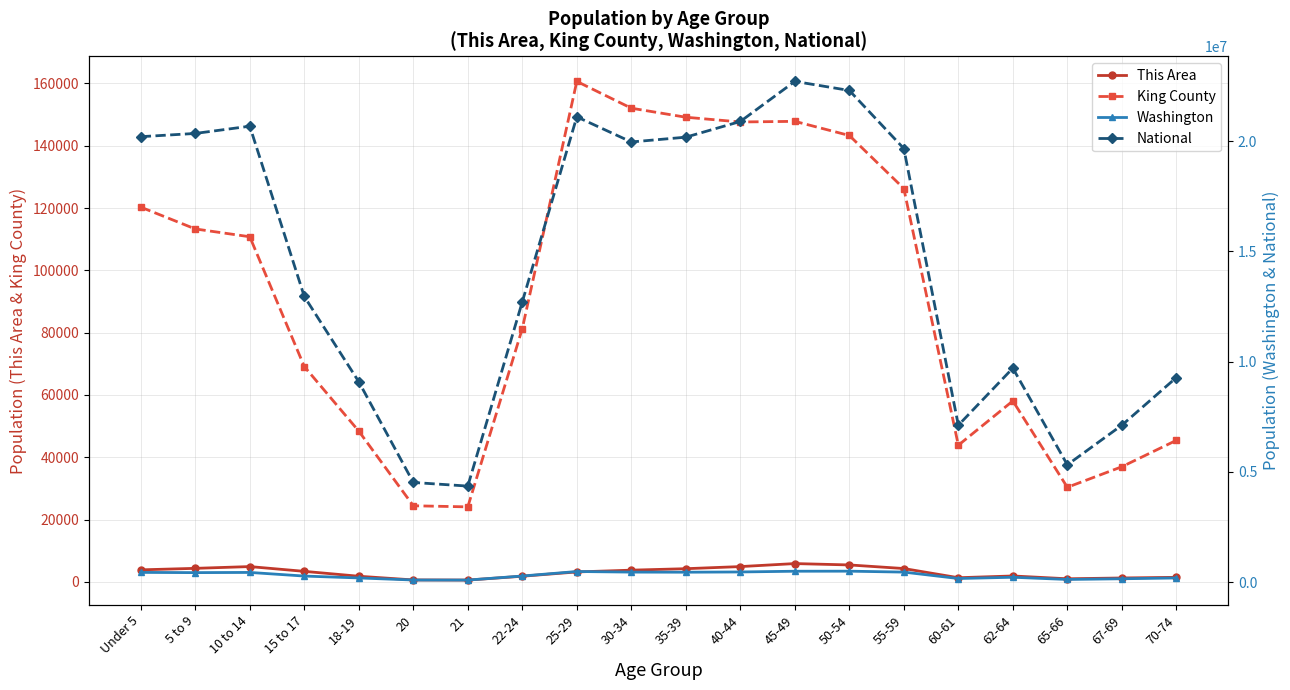

What is the difference between the maximum and minimum values in the National series?

18354297